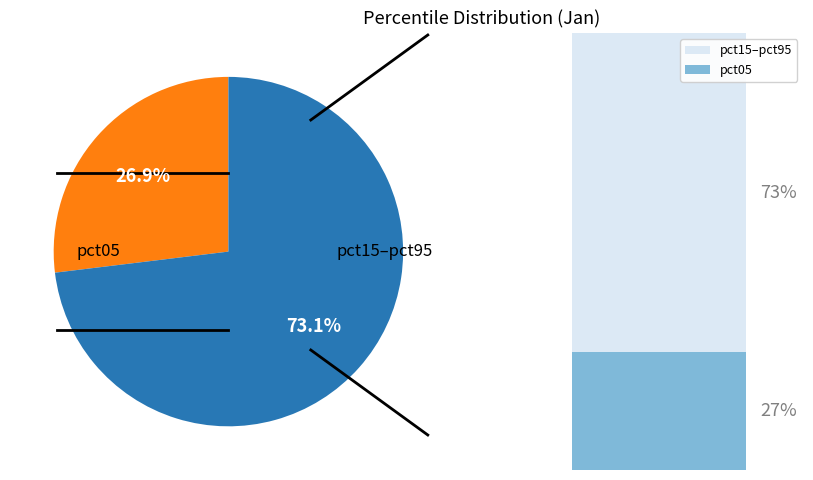

How many slices are in this pie chart?

2